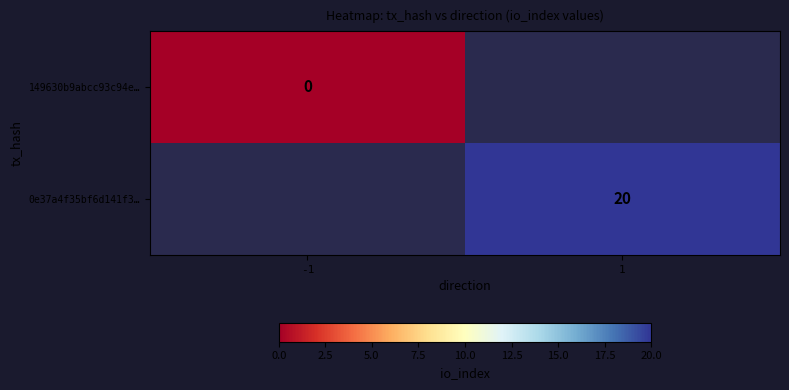

Count the number of data series in this chart.

2